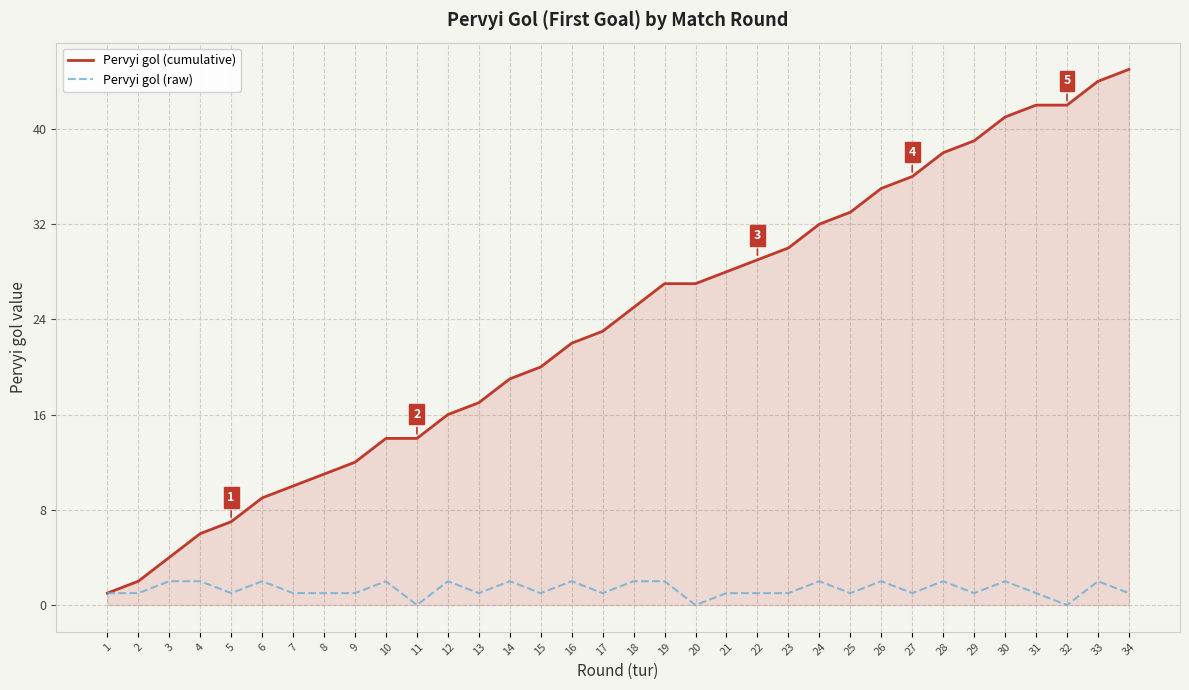

Reading left to right, transcribe all the data shown in this chart.

Pervyi gol (cumulative): 1	2	4	6	7	9	10	11	12	14	14	16	17	19	20	22	23	25	27	27	28	29	30	32	33	35	36	38	39	41	42	42	44	45
Pervyi gol (raw): 1	1	2	2	1	2	1	1	1	2	0	2	1	2	1	2	1	2	2	0	1	1	1	2	1	2	1	2	1	2	1	0	2	1